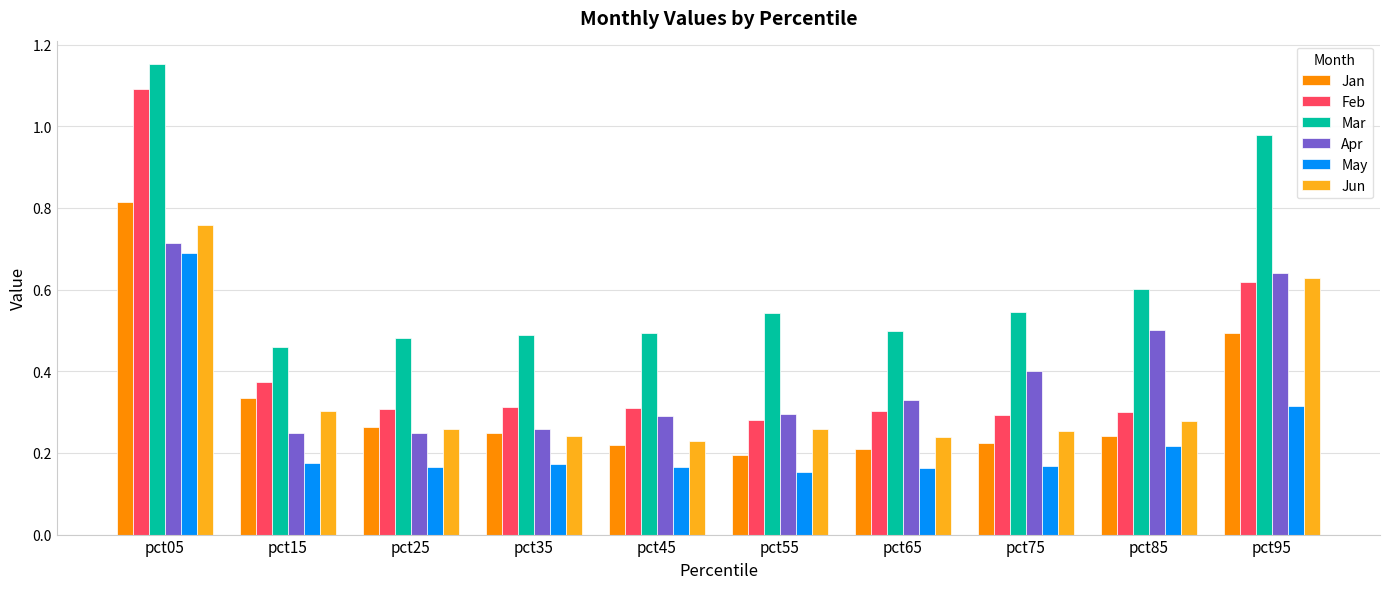

What is the total value across all series at pct15?

1.9